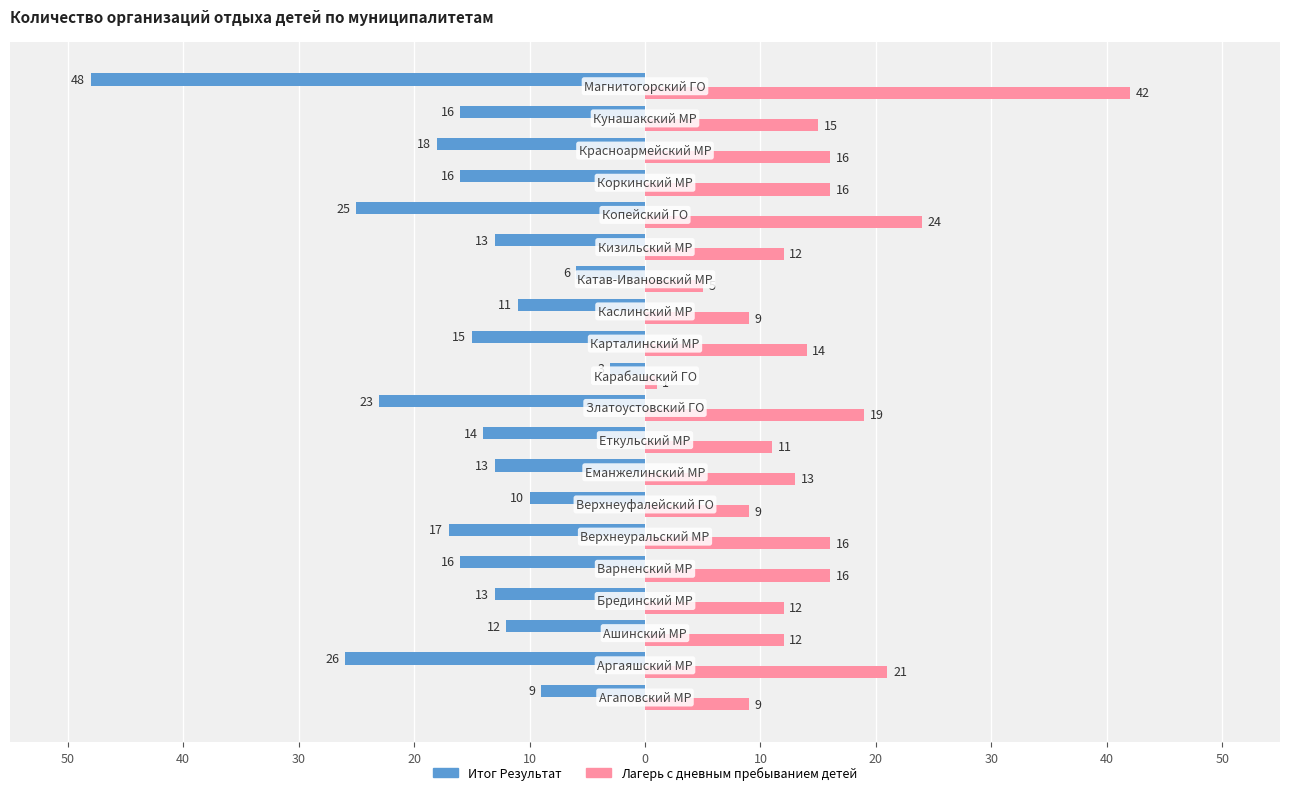

Count the number of data series in this chart.

2